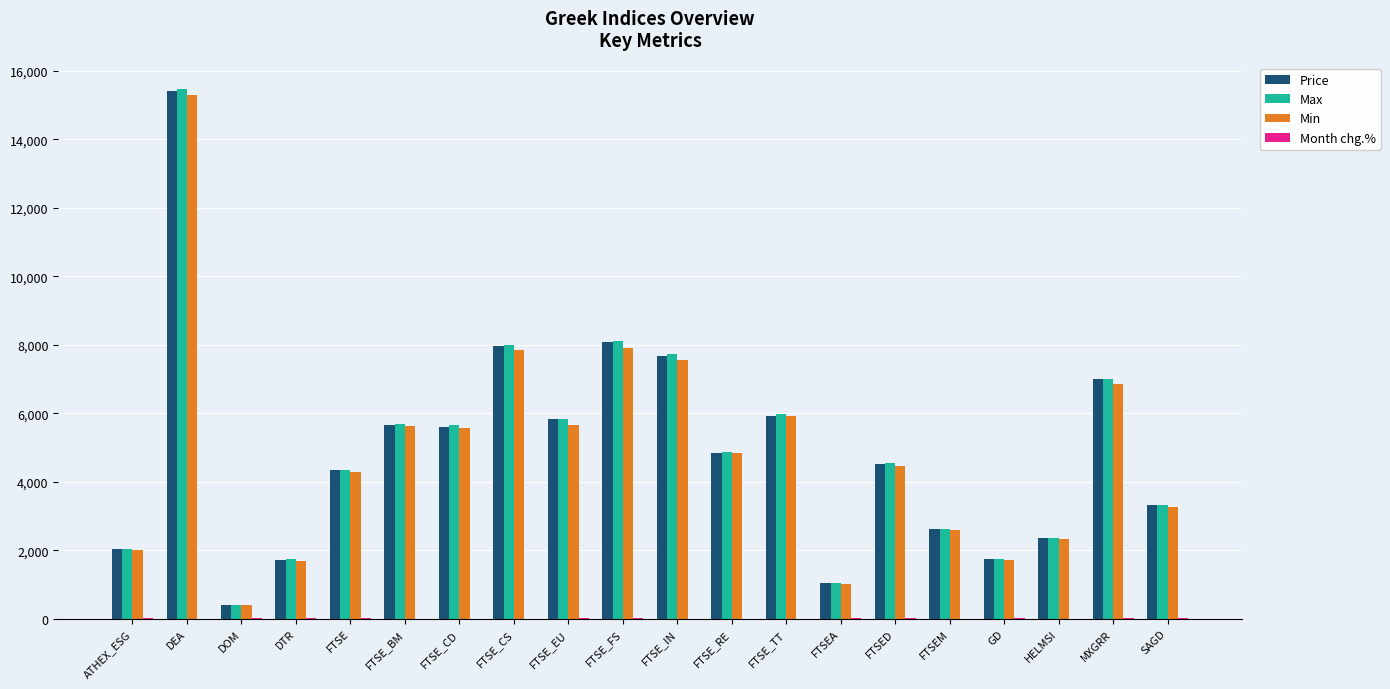

Where does the Min series first go above 4842?

DEA